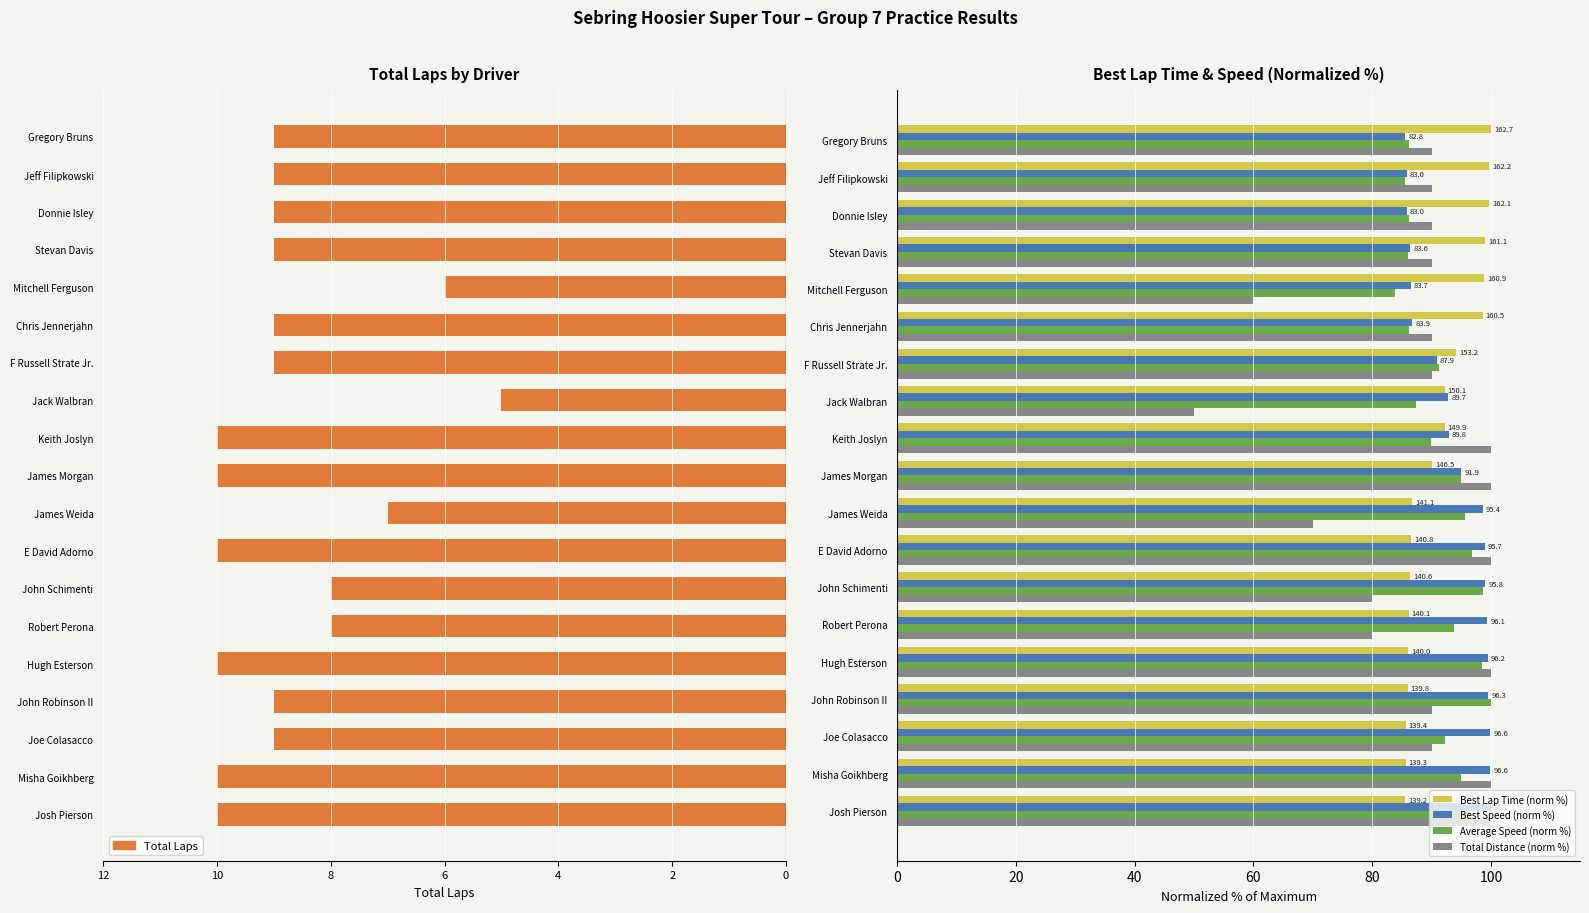

How many values in the Average Speed (norm %) series are below 92?

9